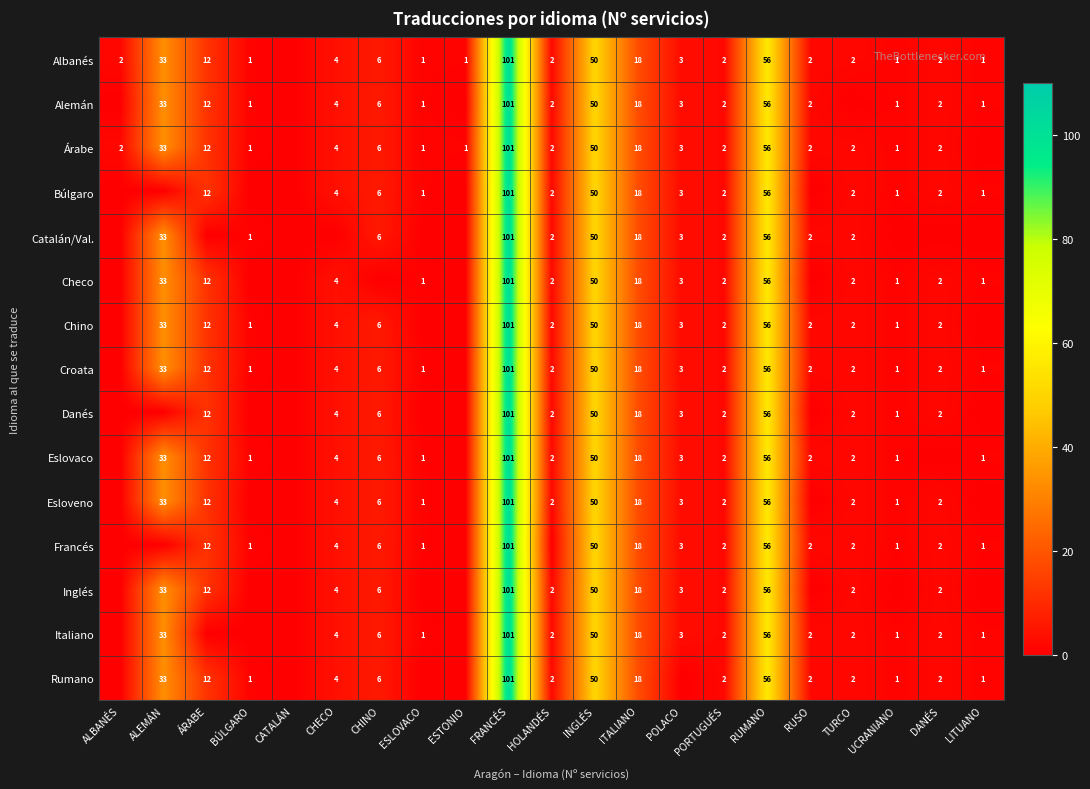

The value of Alemán at ÁRABE is 18. True or false?

False